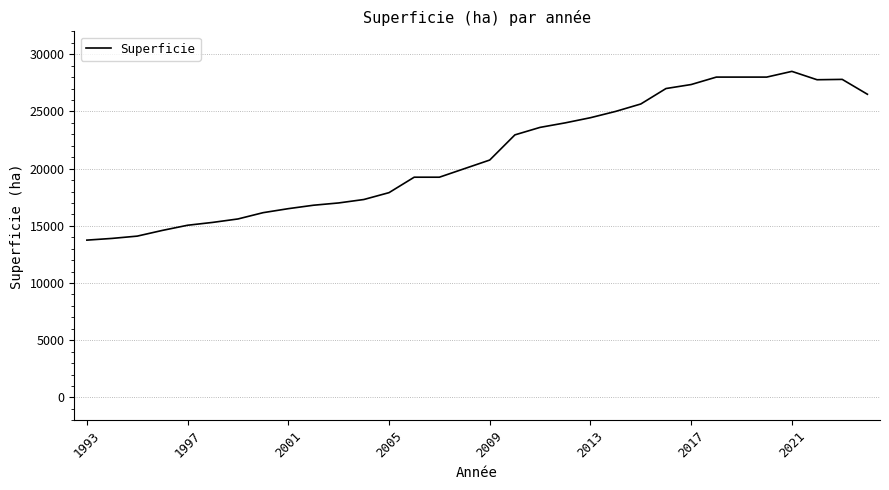

What is the difference between the maximum and minimum values?

14750